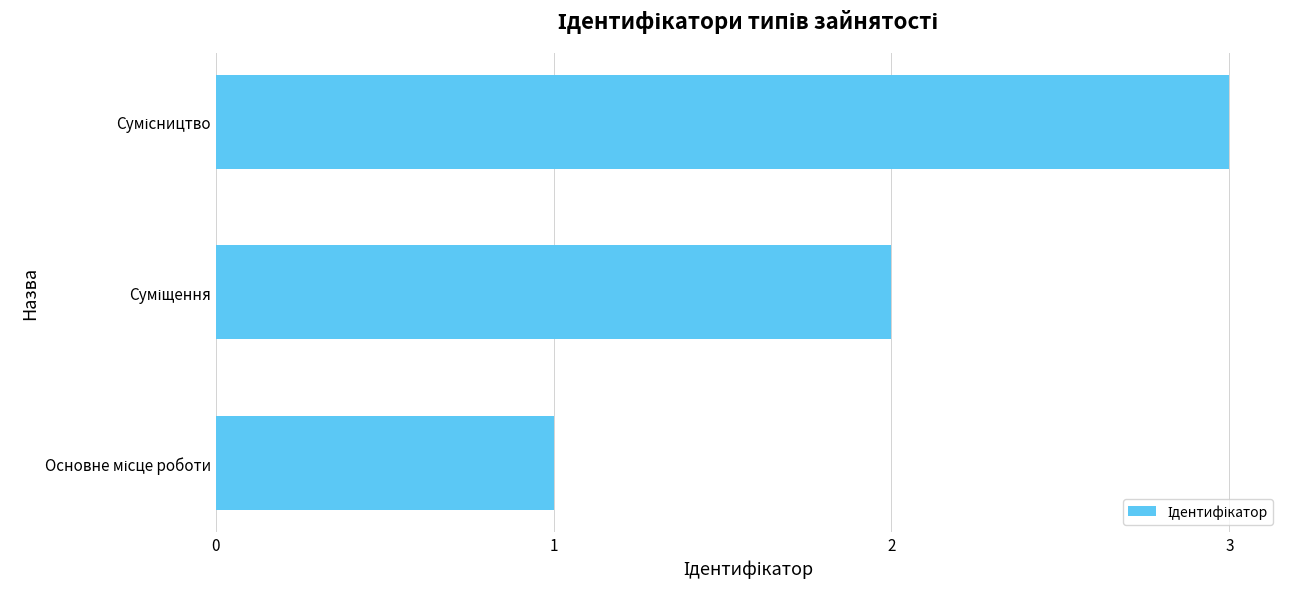

What is the sum of all values?

6